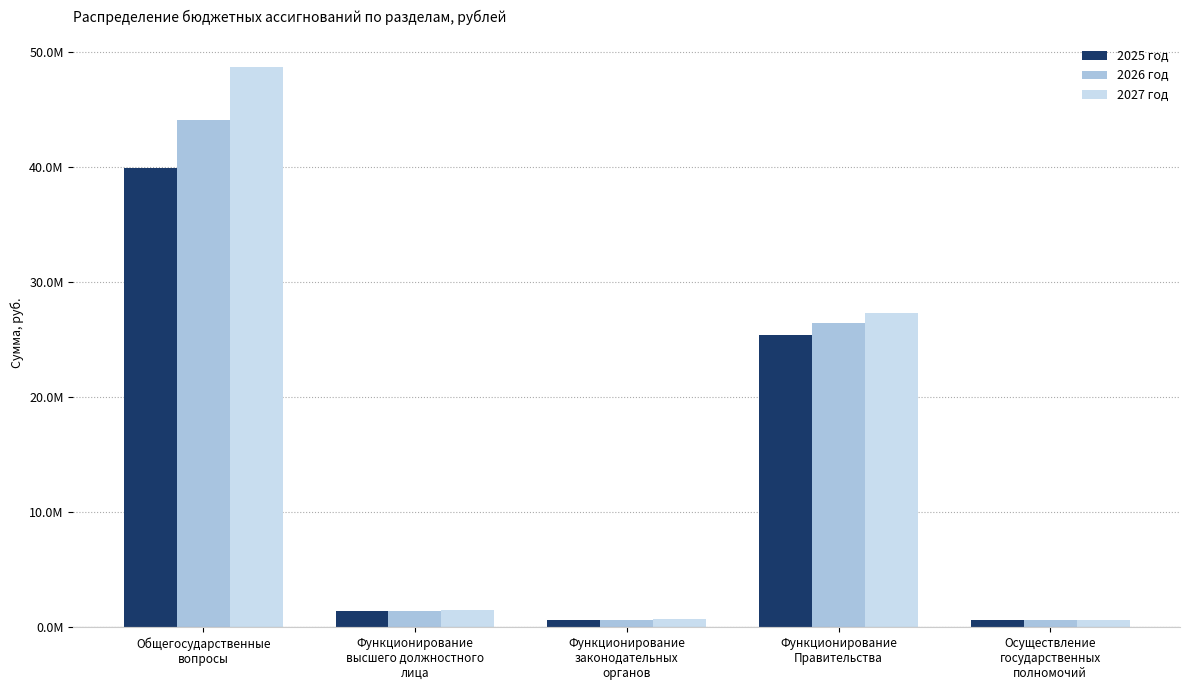

What are all the series names shown in the legend?

2025 год, 2026 год, 2027 год